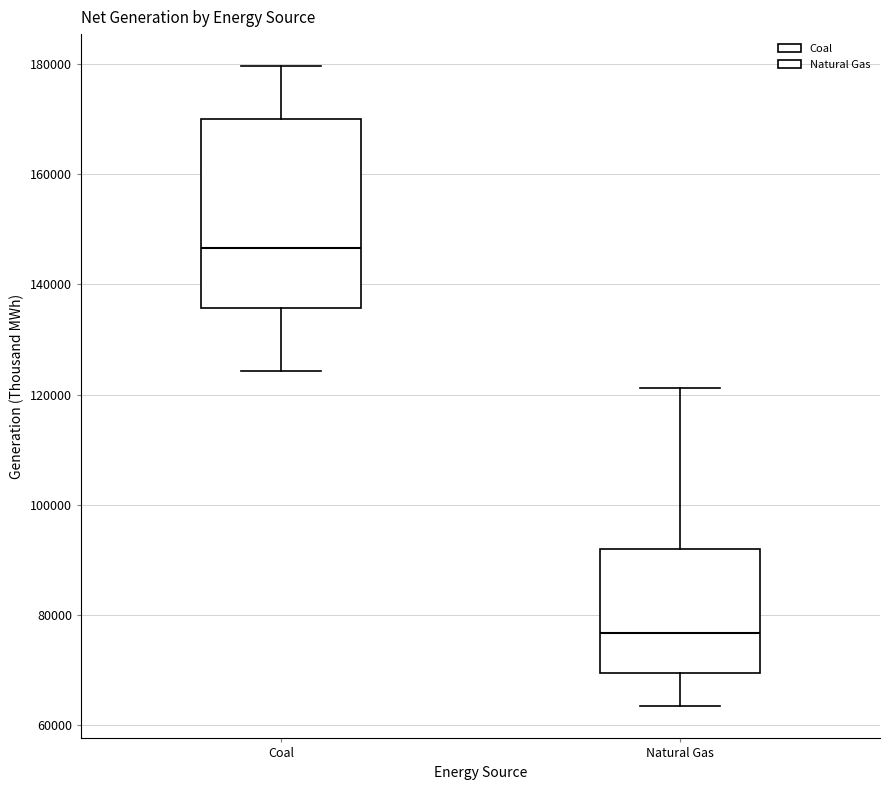

Where is the upper edge of the box for Coal on the y-axis? The values are not printed on the chart, so give them approximately, as read against the axis.

170000